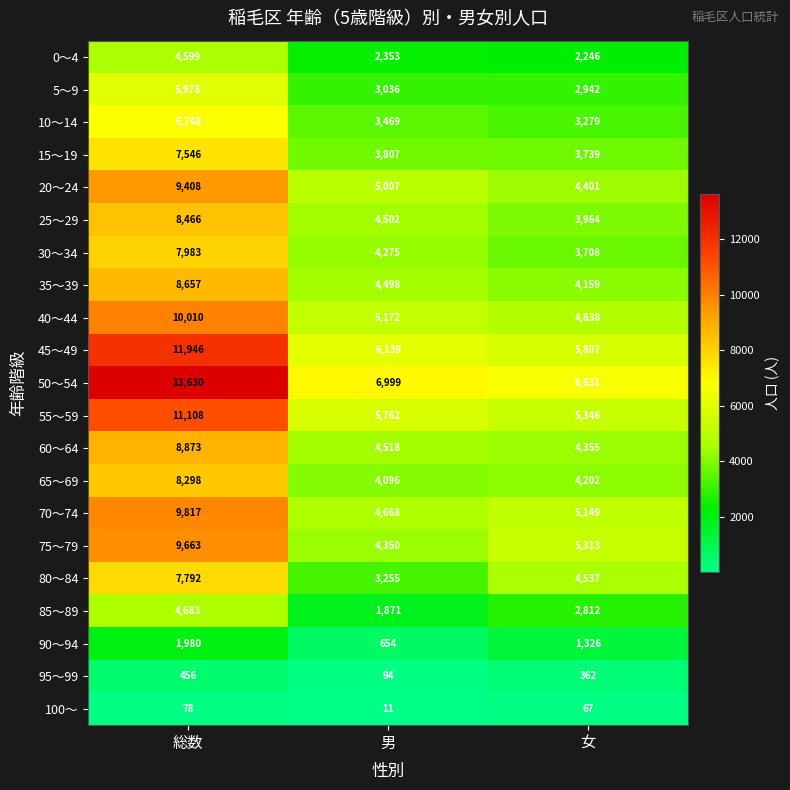

What is the average value of the 40～44 series?

6673